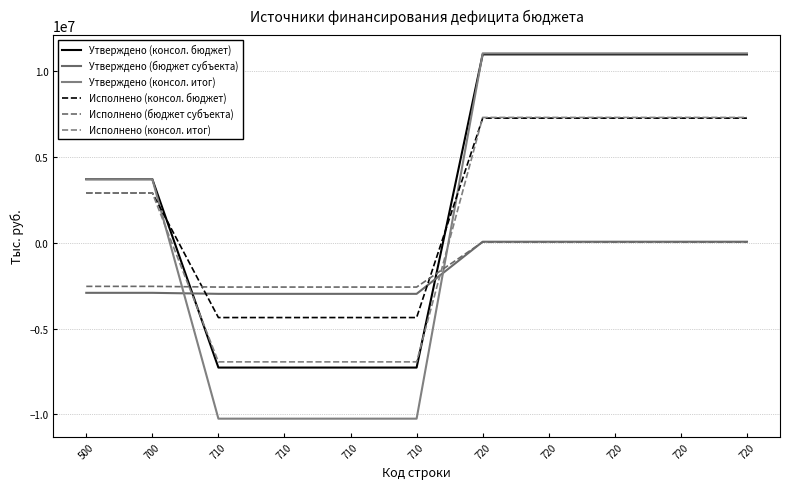

Which series ends up on top after the final intersection of Утверждено (консол. итог) and Исполнено (бюджет субъекта)?

Утверждено (консол. итог)